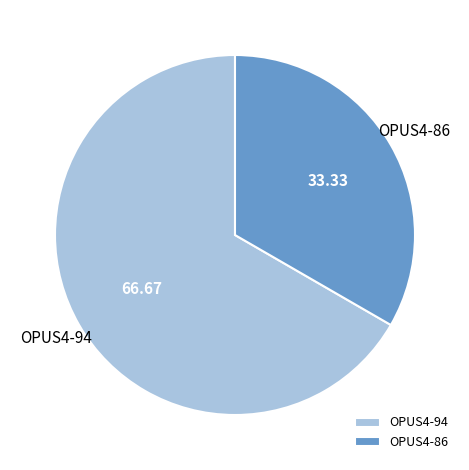

The OPUS4-94 slice represents 72% of the pie. True or false?

False